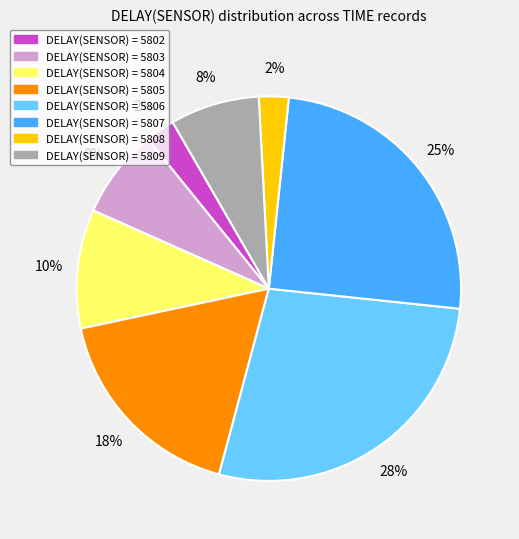

Count the number of slices in the pie.

8